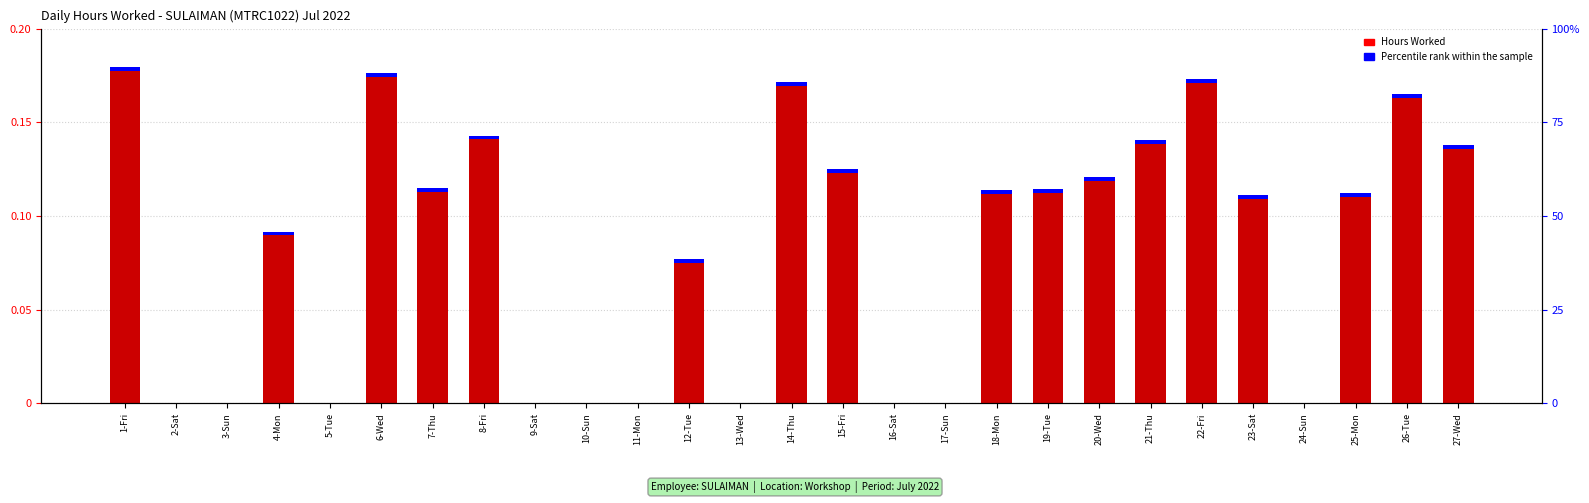

The value of Hours Worked at 10-Sun is -0.1. True or false?

False